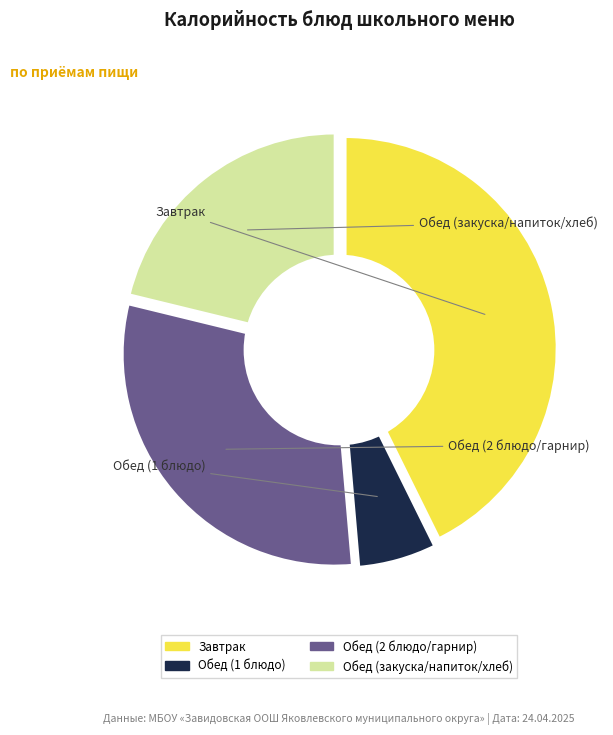

Do Хлеб ржано-пшеничный and Обед (2 блюдо+гарнир) together represent more than half of the pie?

No